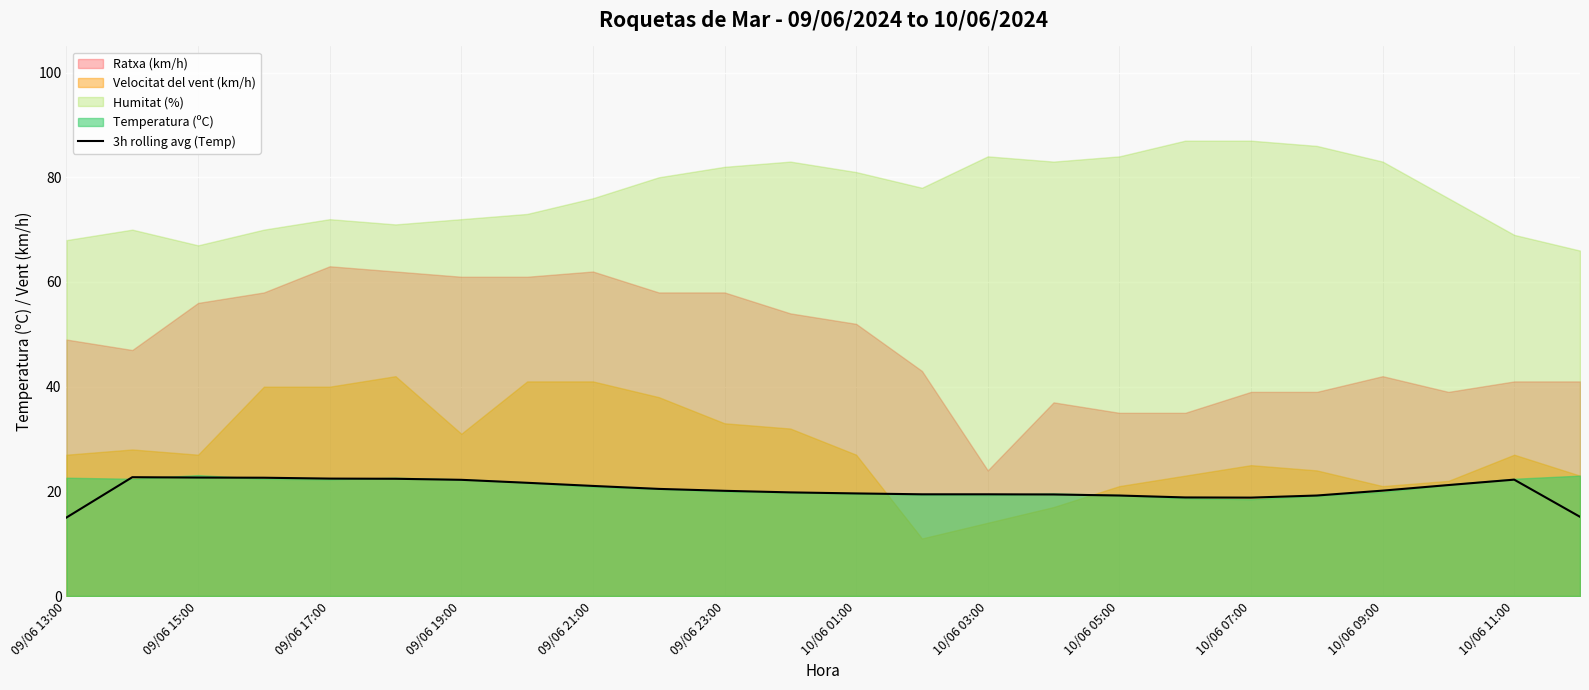

What is the maximum value for 3h rolling avg (Temp)?

22.7